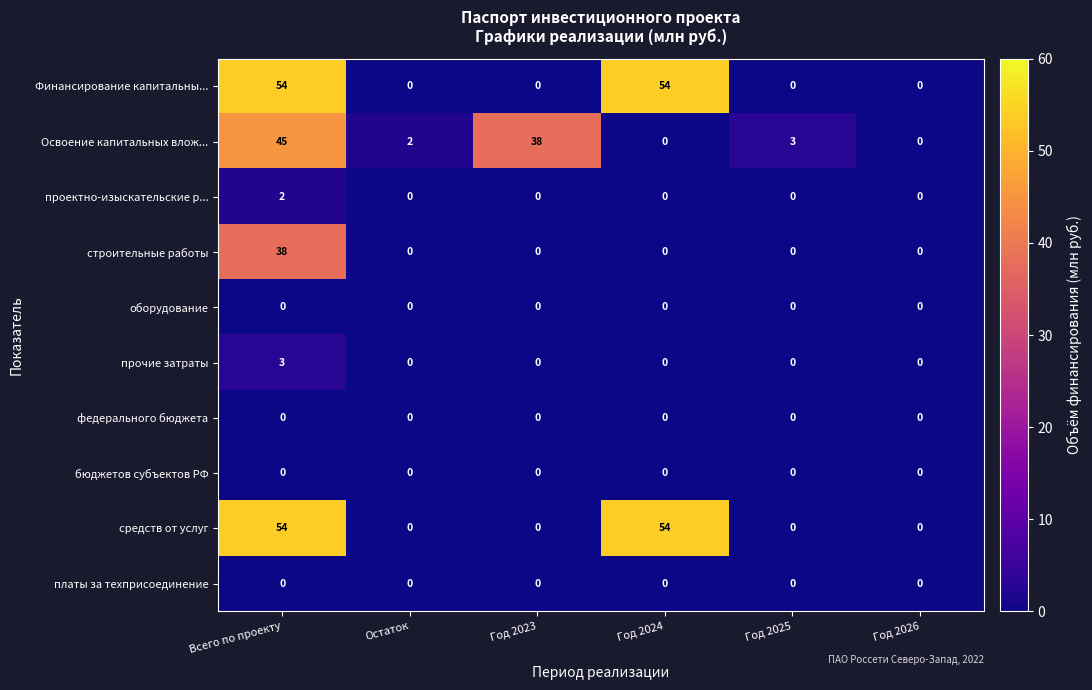

At which category is the sum across all series the highest?

Всего по проекту